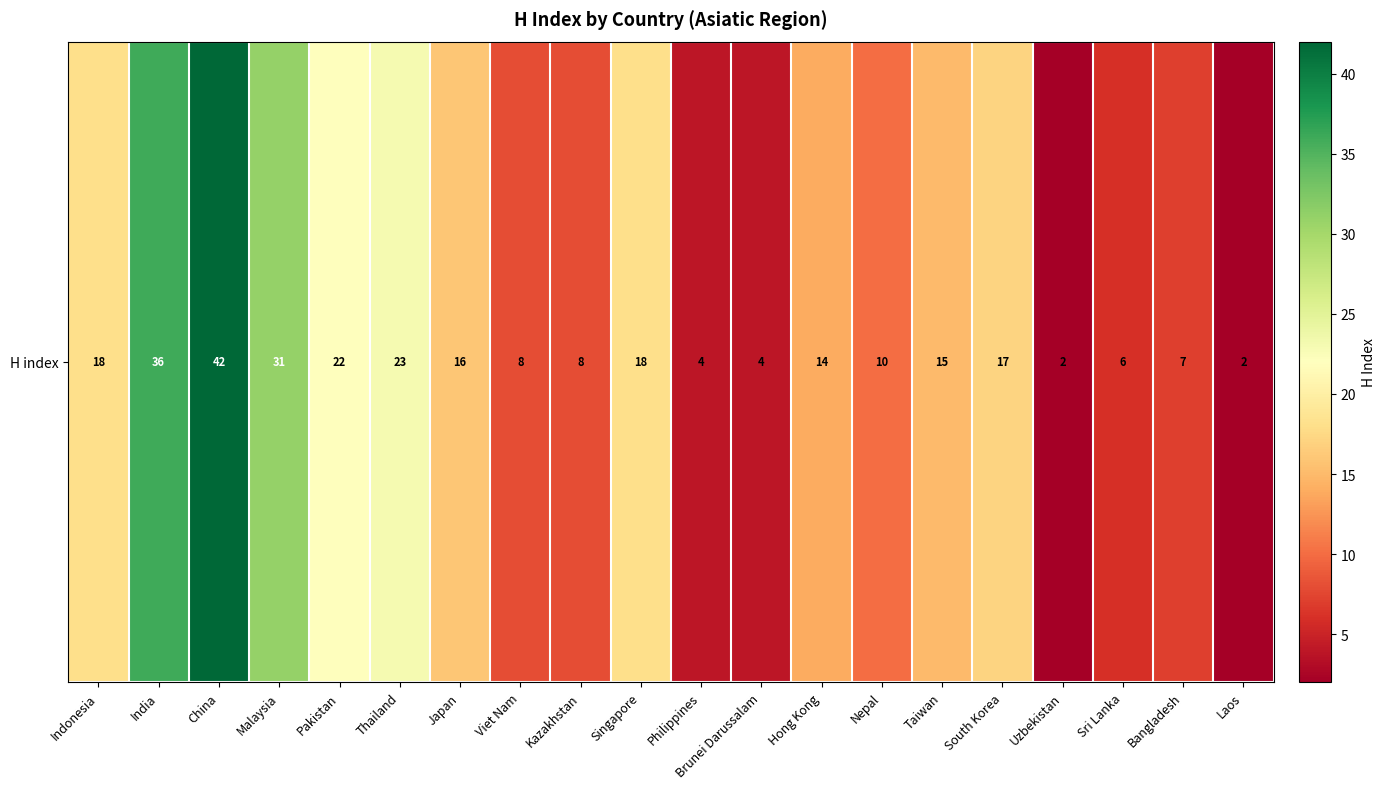

What is the difference between the maximum and minimum values?

40